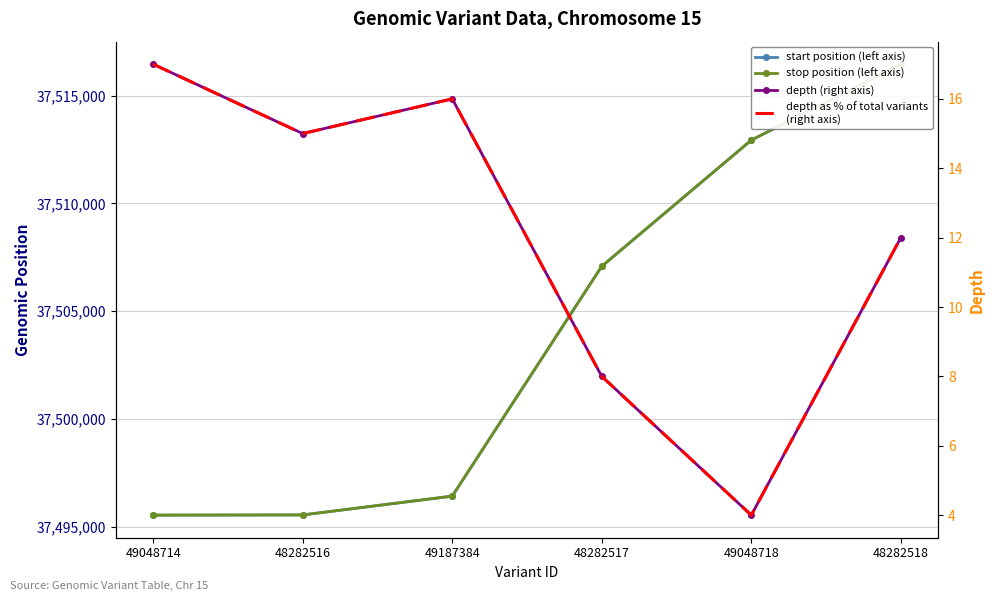

What is the difference between the maximum and minimum values in the depth (right axis) series?

13